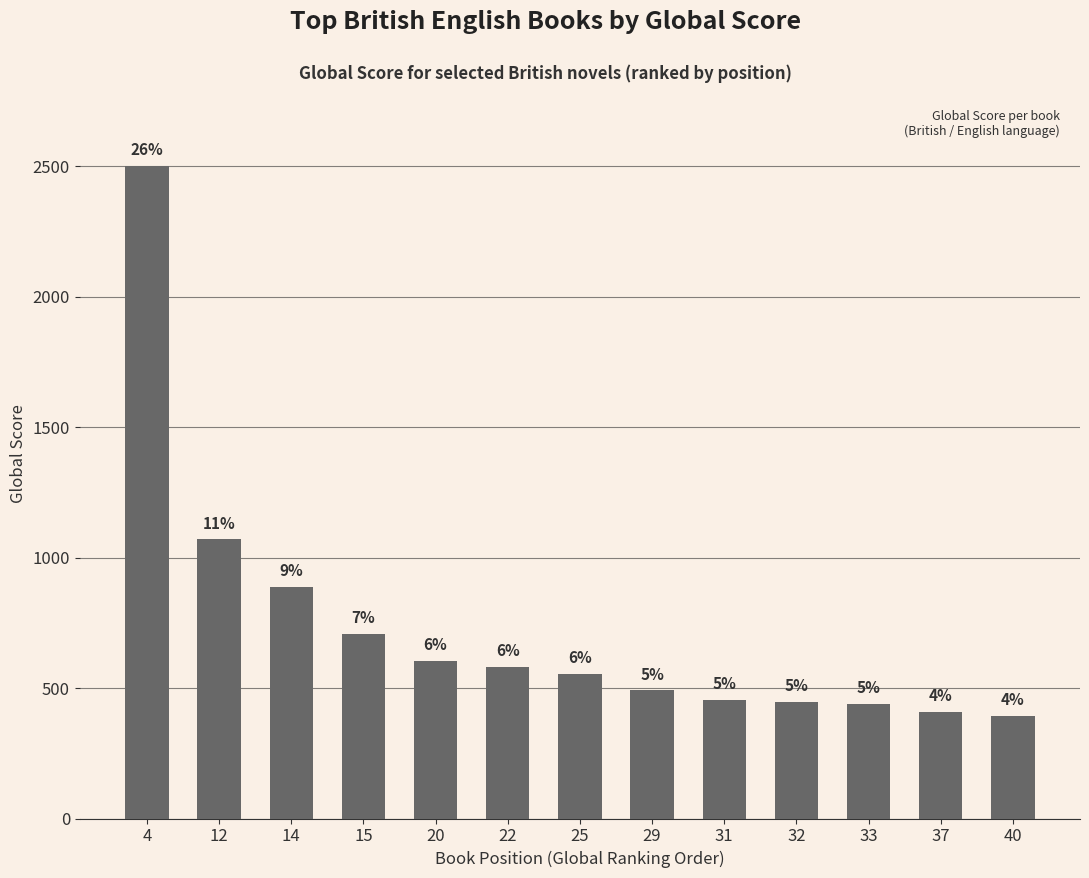

Between 32 and 31, which is larger?

31